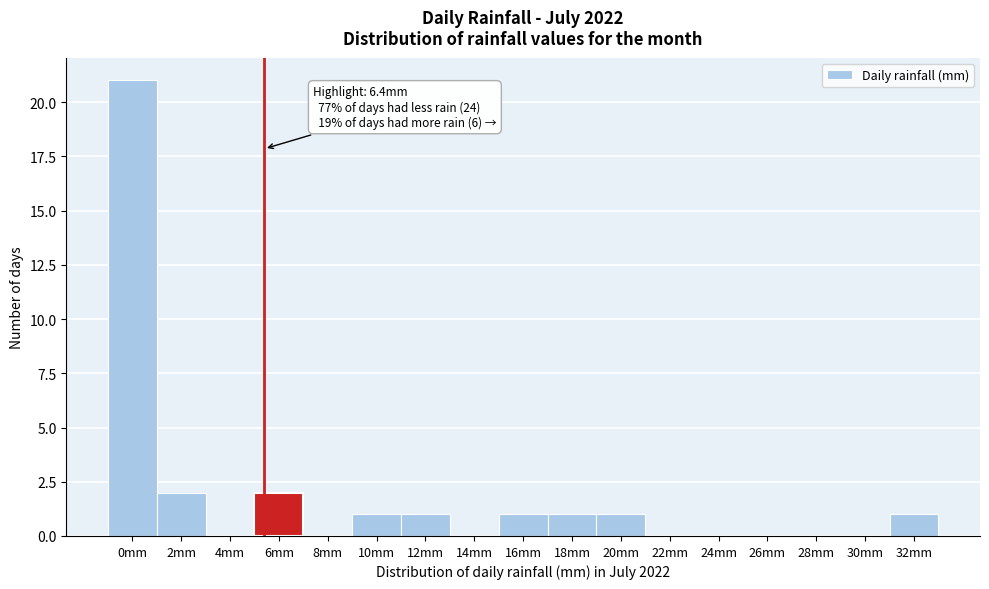

Reading right to left, what are all the values shown in this chart?

32mm=1	30mm=0	28mm=0	26mm=0	24mm=0	22mm=0	20mm=1	18mm=1	16mm=1	14mm=0	12mm=1	10mm=1	8mm=0	6mm=2	4mm=0	2mm=2	0mm=21